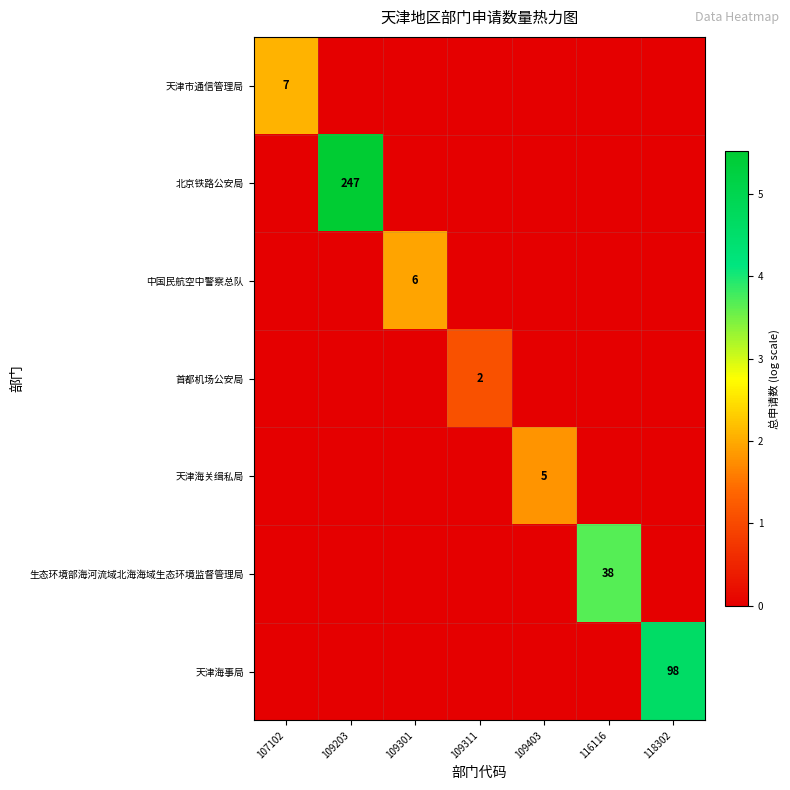

The value of 北京铁路公安局 at 109311 is -2.4. True or false?

False